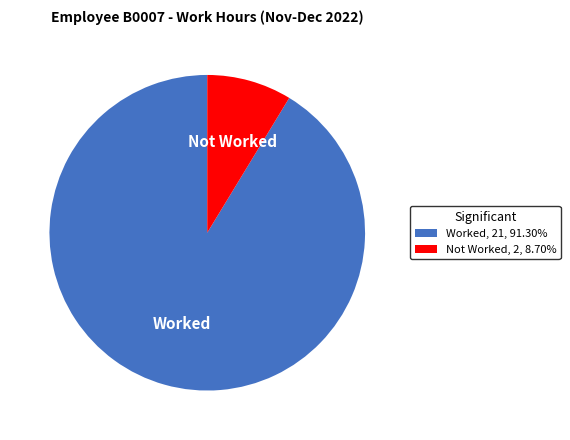

Which category accounts for the majority?

Worked